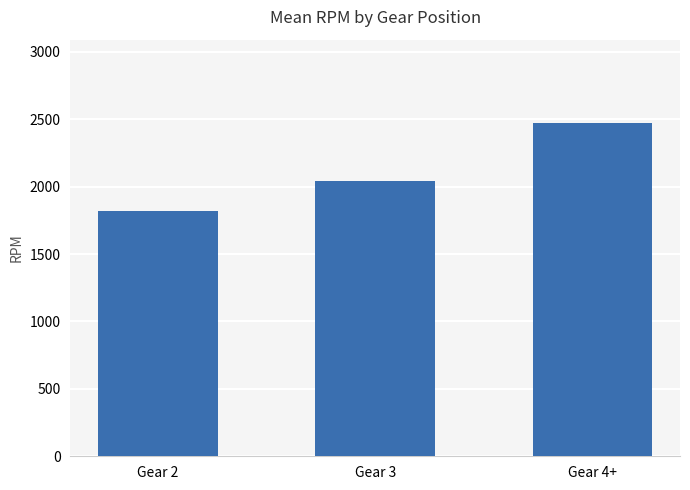

Are the bars horizontal?

No